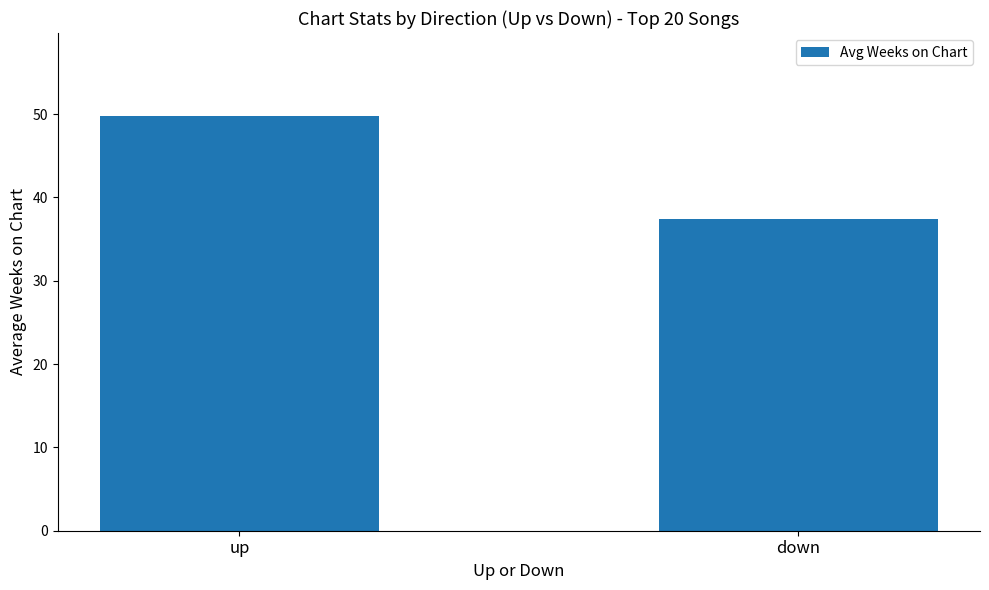

What is the change in value from up to down?

-12.3